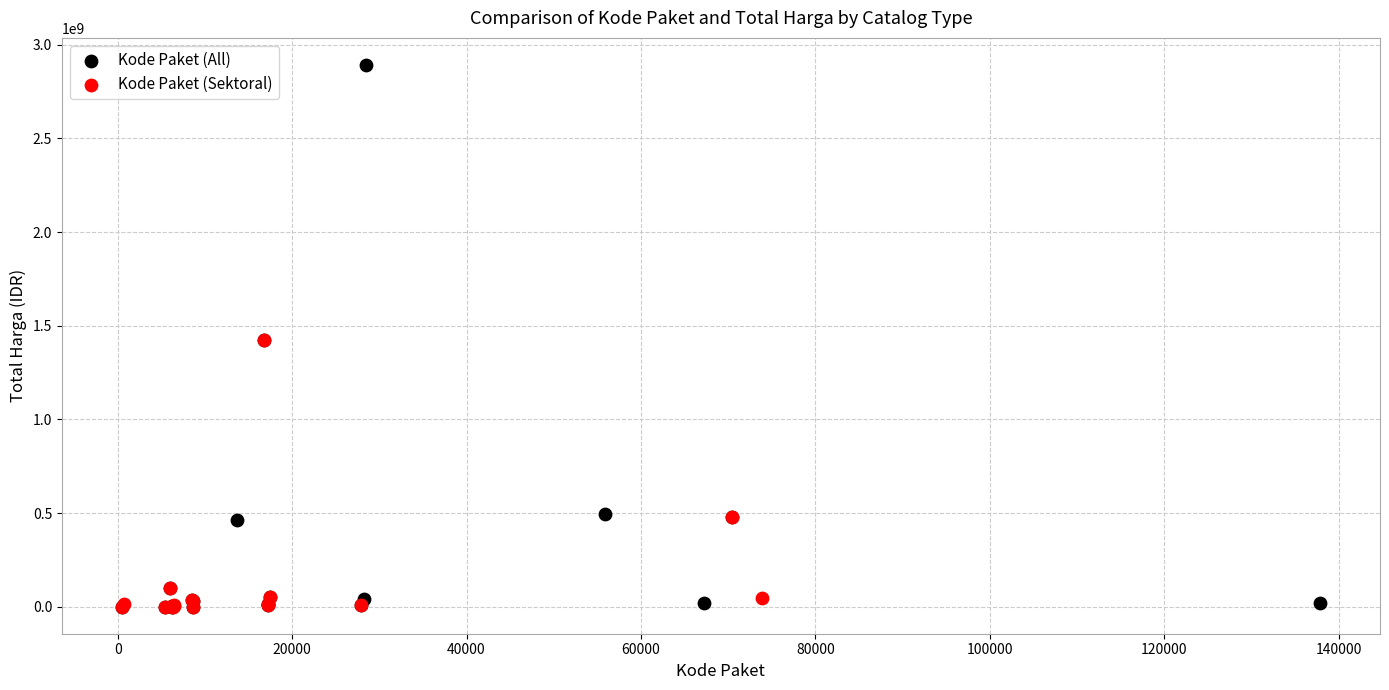

Which series has the widest spread of Y values?

Kode Paket (All)